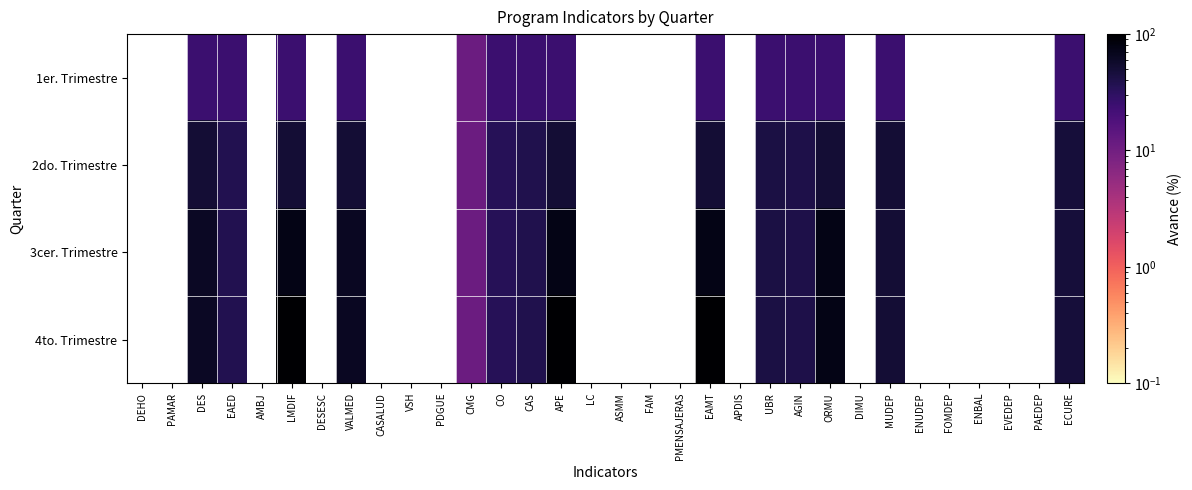

What is the greatest value displayed?

100.0